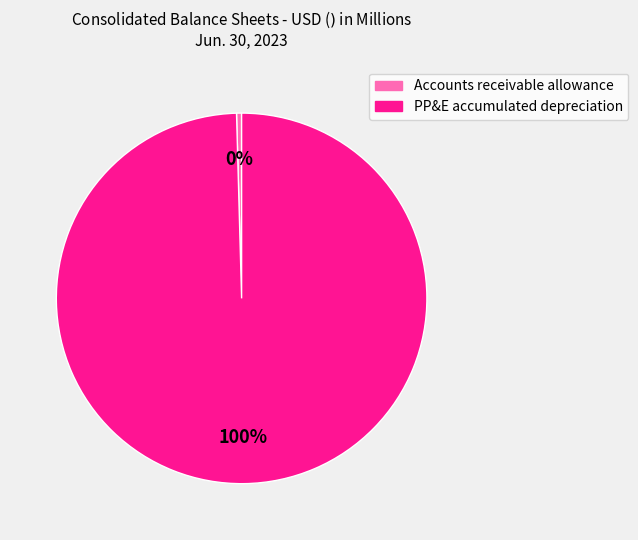

Between Accounts receivable allowance and PP&E accumulated depreciation, which is larger?

PP&E accumulated depreciation